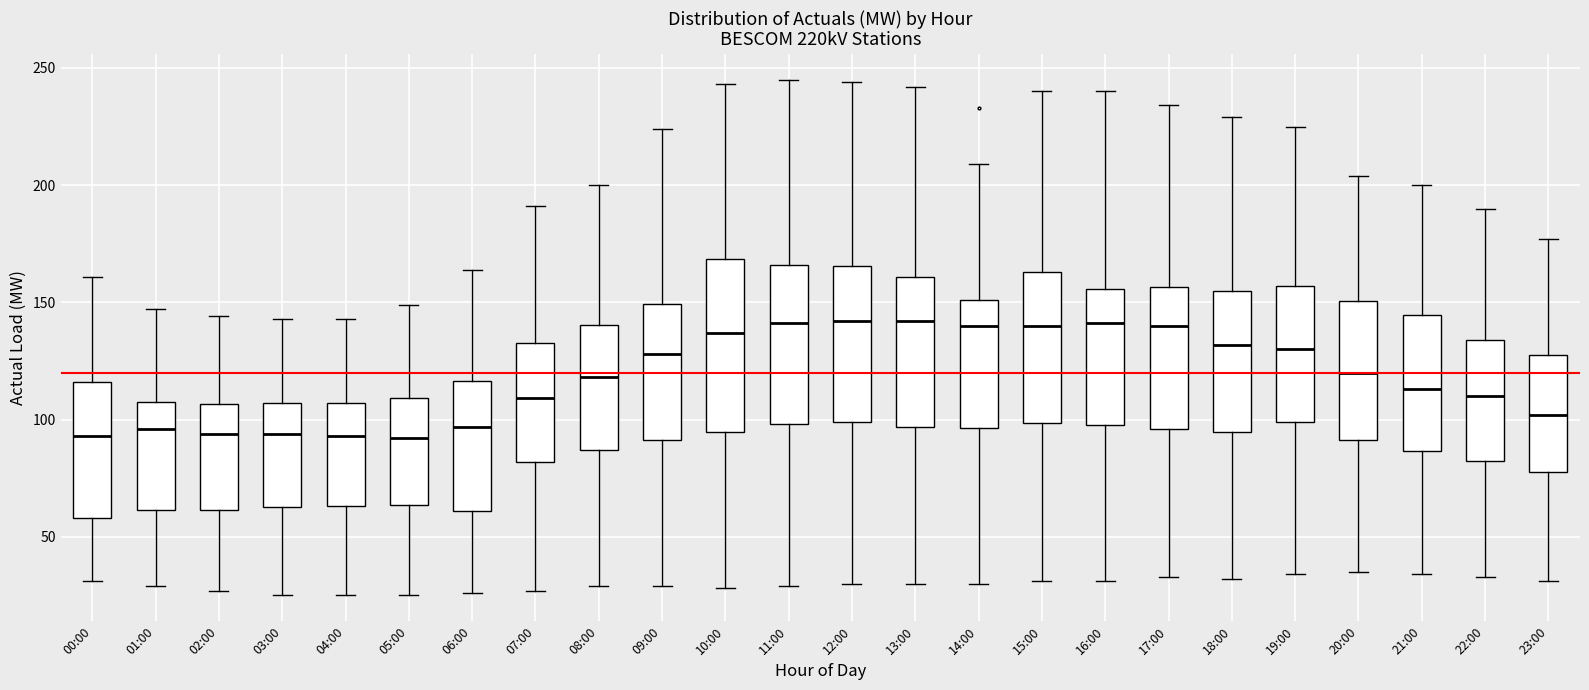

Comparing the boxes themselves (not the whiskers), which one is the tallest?

10:00